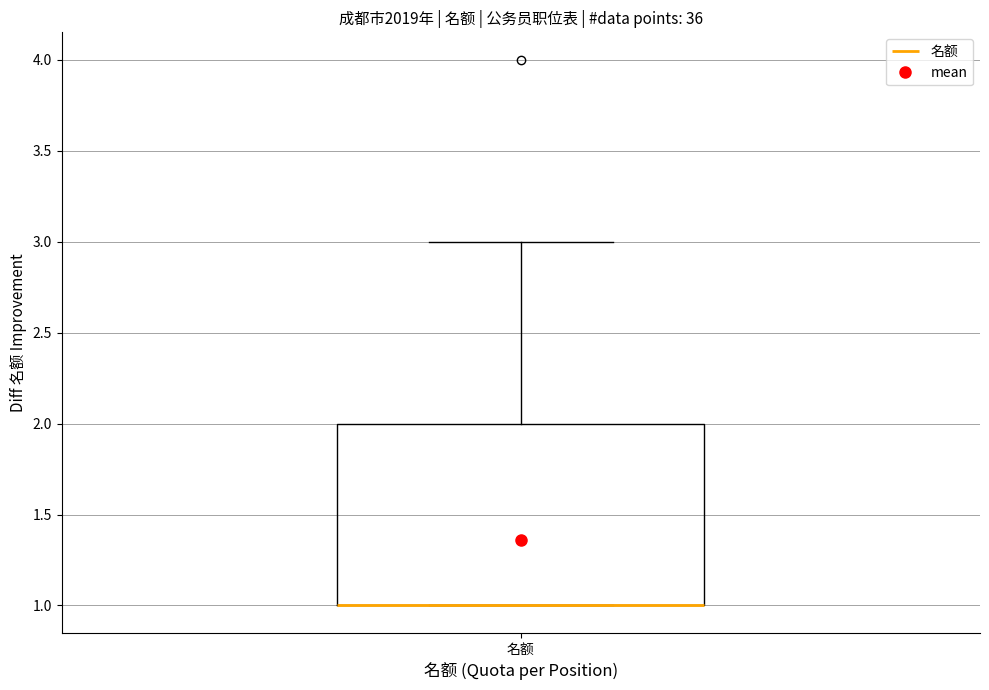

Read this box plot against the y-axis: the position of the median line, the range covered by the box, and the ends of both whiskers. The values are not printed on the chart, so give them approximately, as read against the axis.

median 1 (drawn on the box's lower edge), box 1 to 2, whiskers 1 to 3